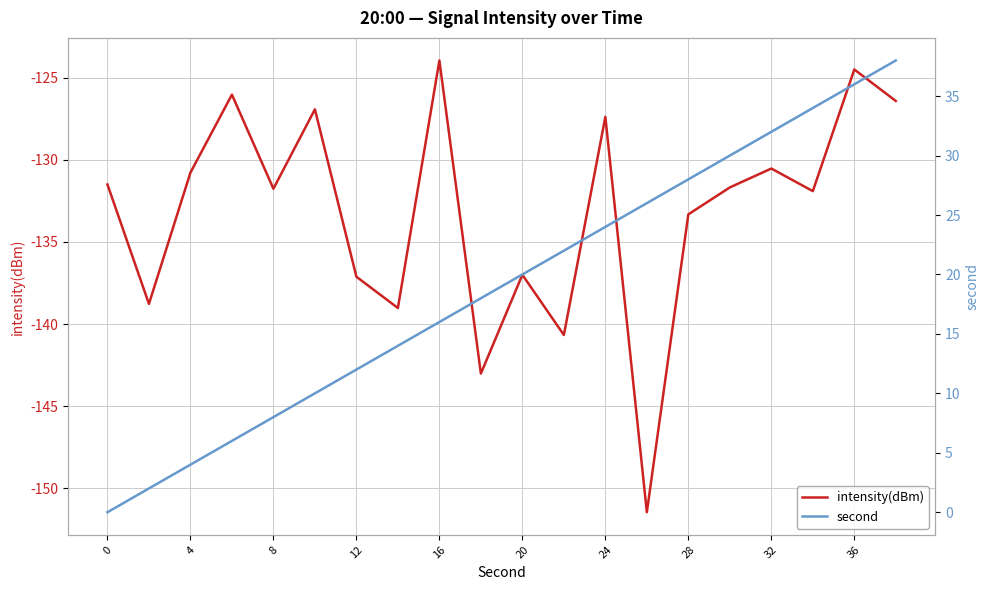

How many lines are shown in the chart?

2